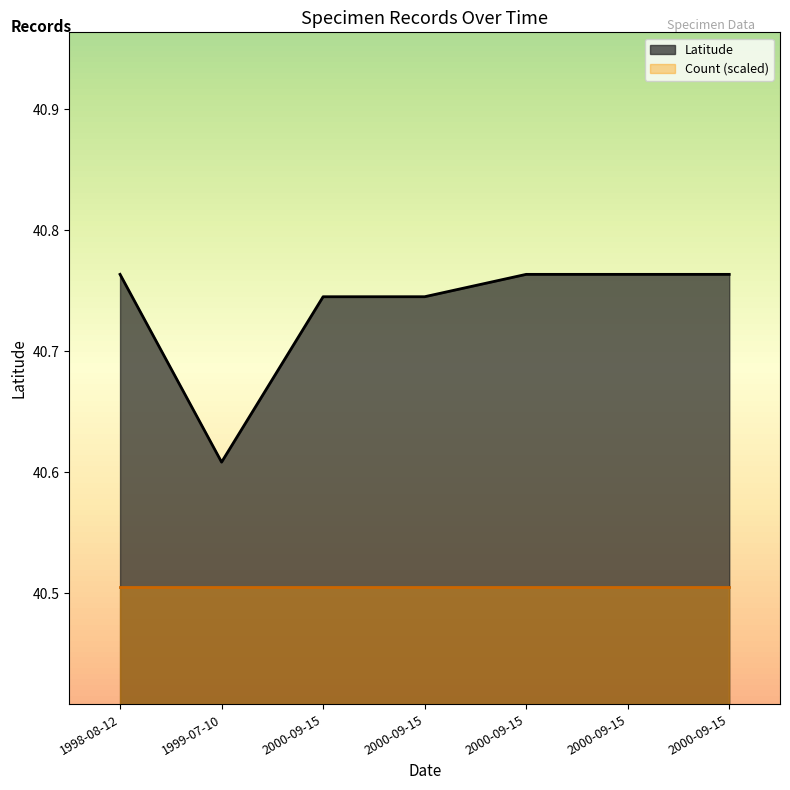

Where is Count nearest to the value 1?

2000-09-15